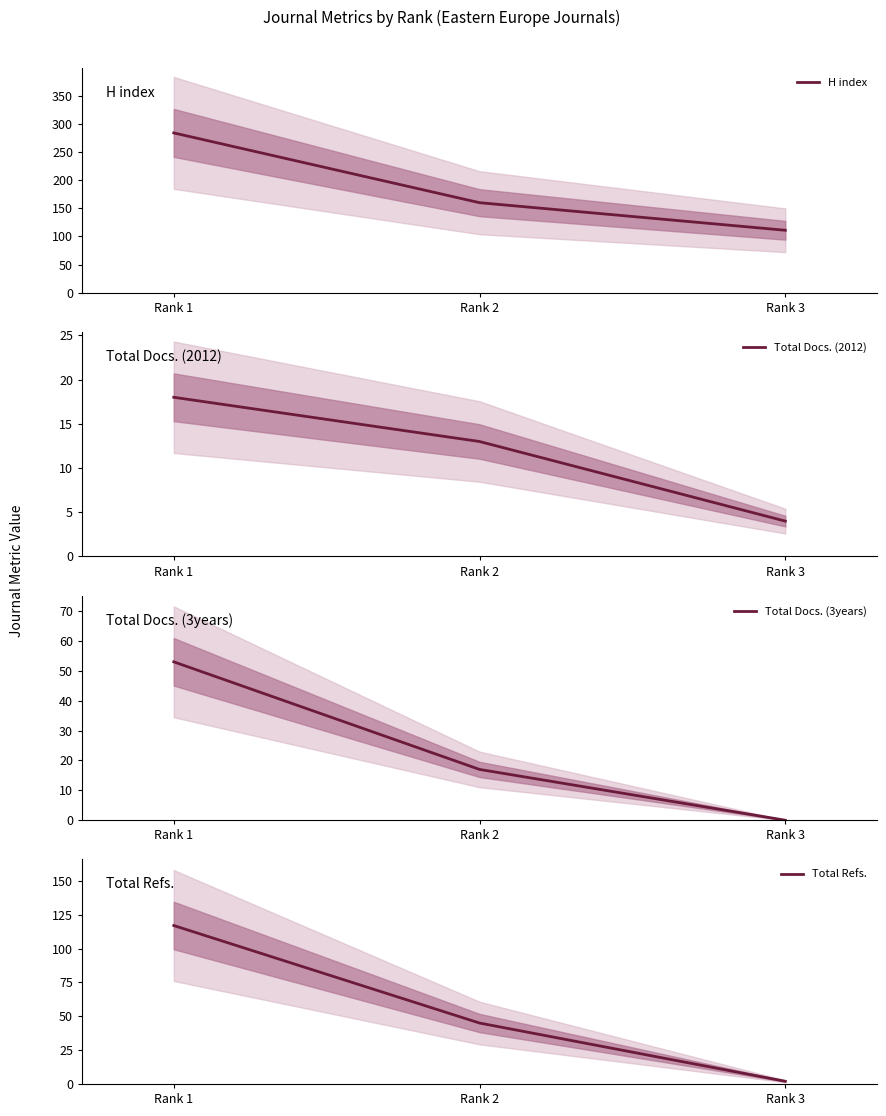

Is the value of Total Docs. (3years) at Rank 2 greater than the value of Total Docs. (2012) at Rank 2?

Yes